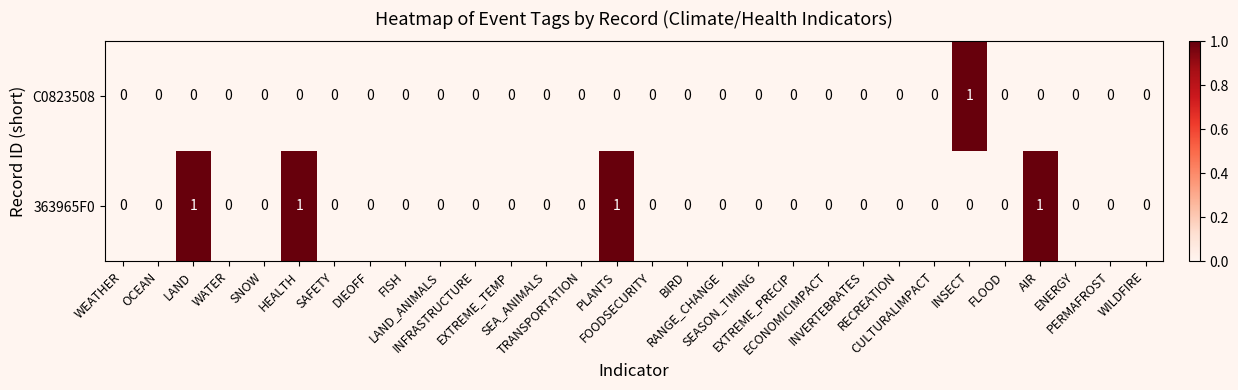

Which series has the largest total across all categories?

363965F0